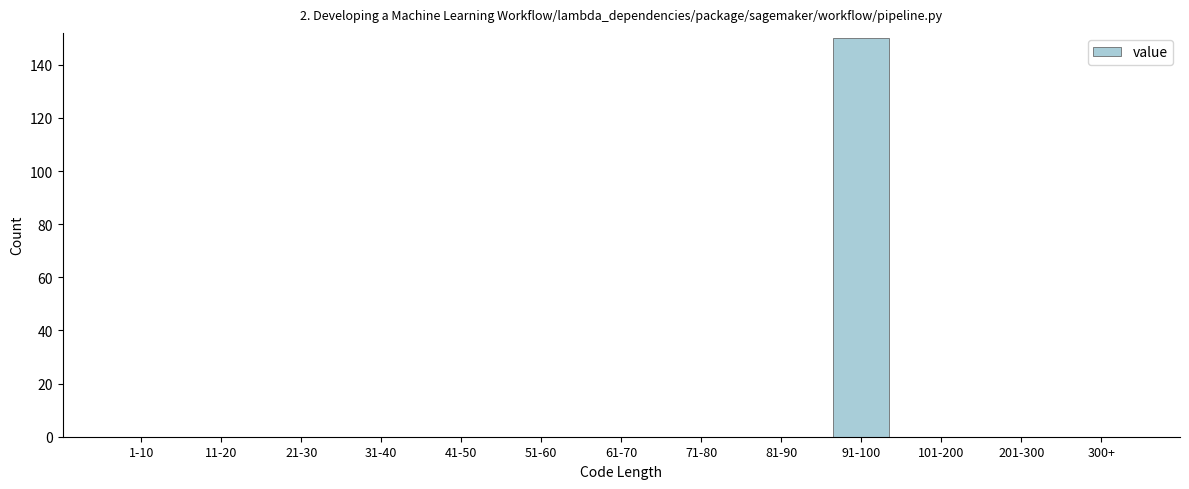

Reading left to right, what are all the values shown in this chart?

1-10=0	11-20=0	21-30=0	31-40=0	41-50=0	51-60=0	61-70=0	71-80=0	81-90=0	91-100=150	101-200=0	201-300=0	300+=0